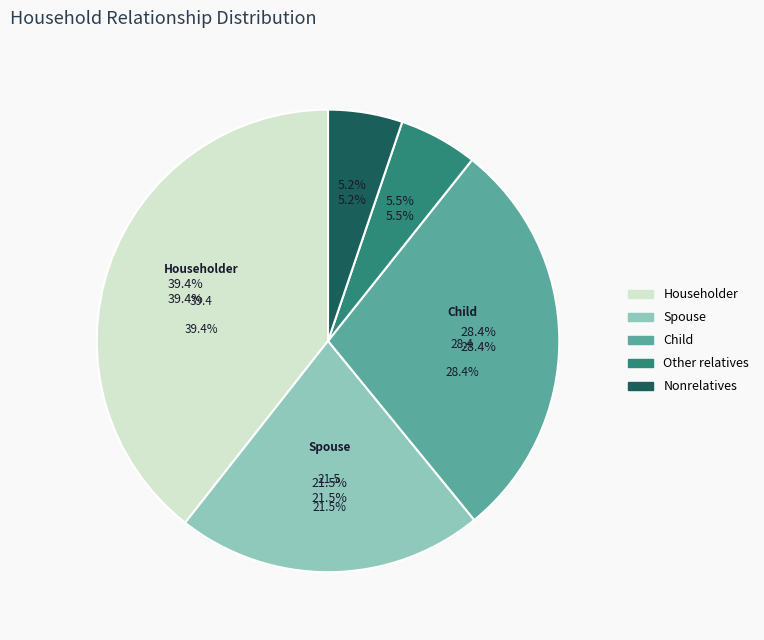

Count the number of slices in the pie.

5